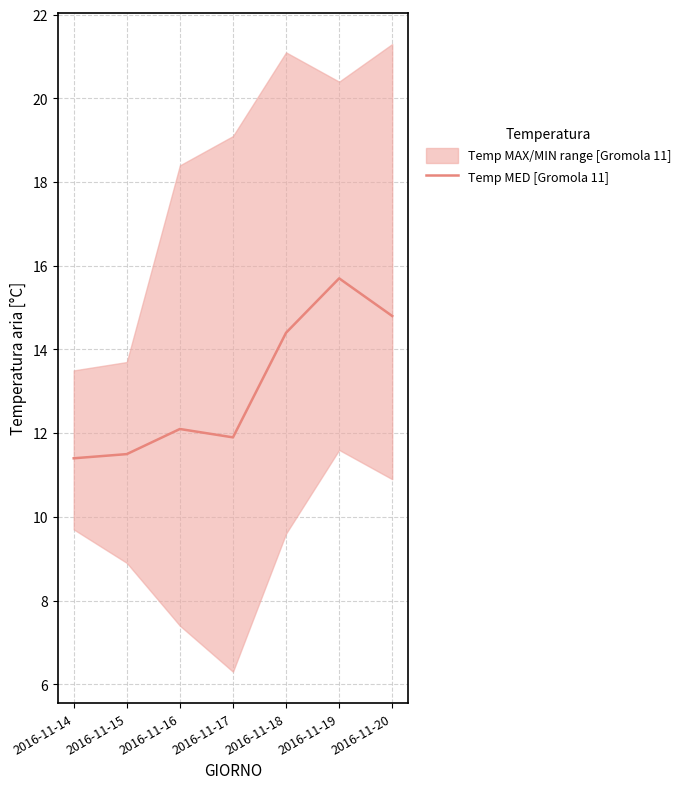

Reading left to right, list all the values displayed in this chart.

2016-11-14=11.4	2016-11-15=11.5	2016-11-16=12.1	2016-11-17=11.9	2016-11-18=14.4	2016-11-19=15.7	2016-11-20=14.8